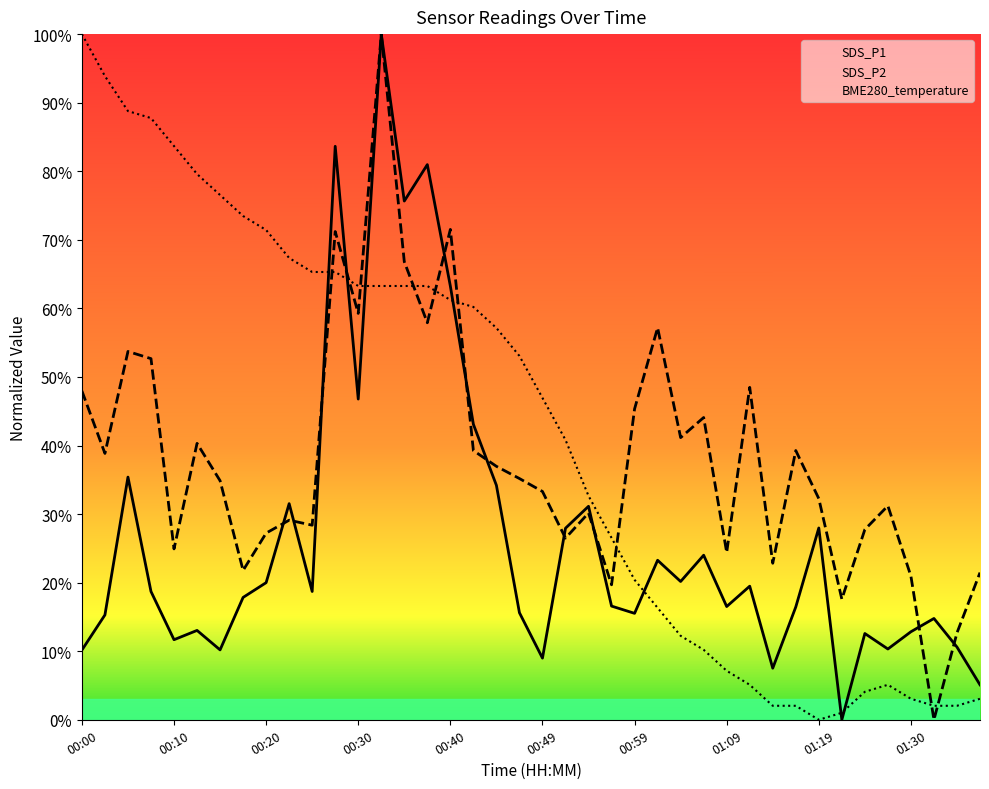

Which series has the largest total across all categories?

BME280_temperature